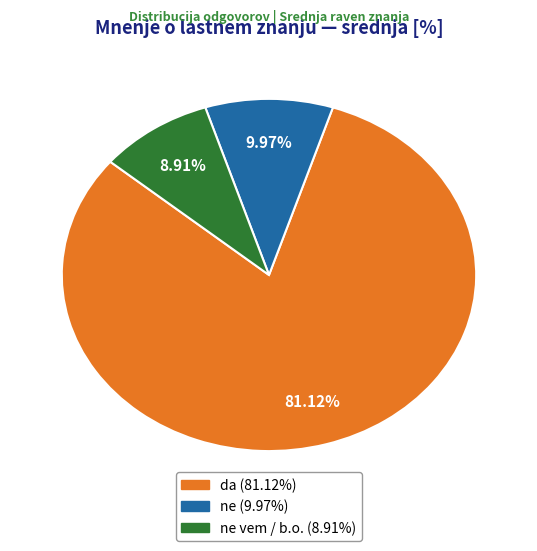

Is there a majority slice in this chart?

Yes